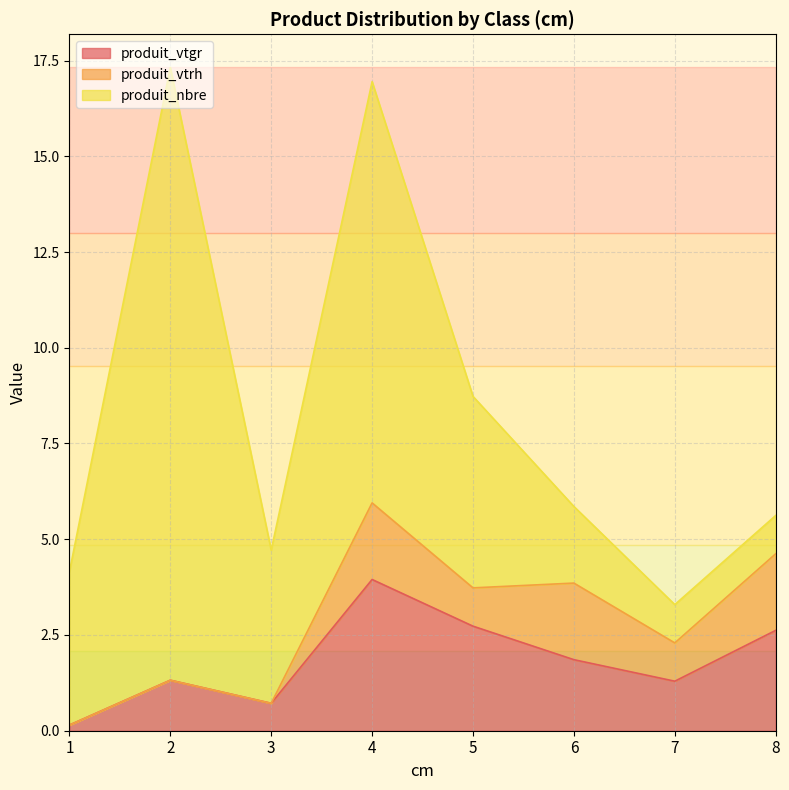

What are all the series names shown in the legend?

produit_vtgr, produit_vtrh, produit_nbre